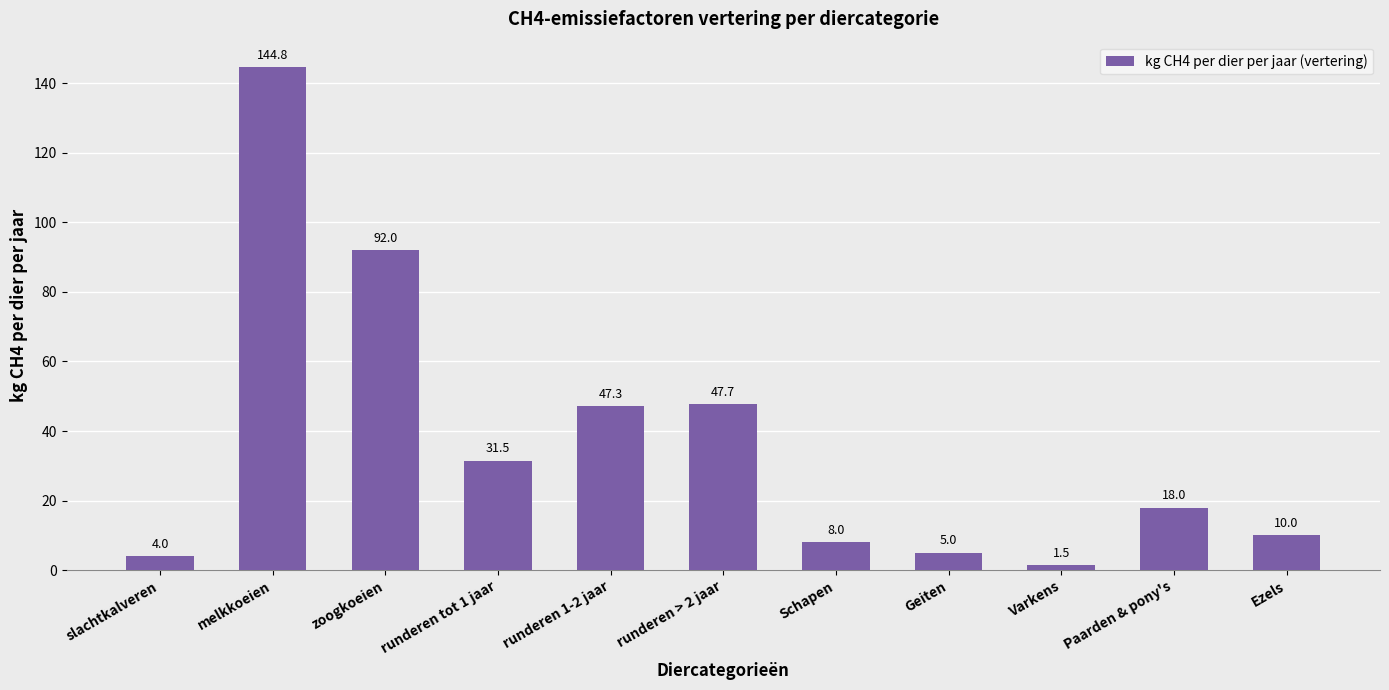

Reading left to right, extract all data points from this chart.

4.0	144.8	92.0	31.5	47.3	47.7	8.0	5.0	1.5	18.0	10.0